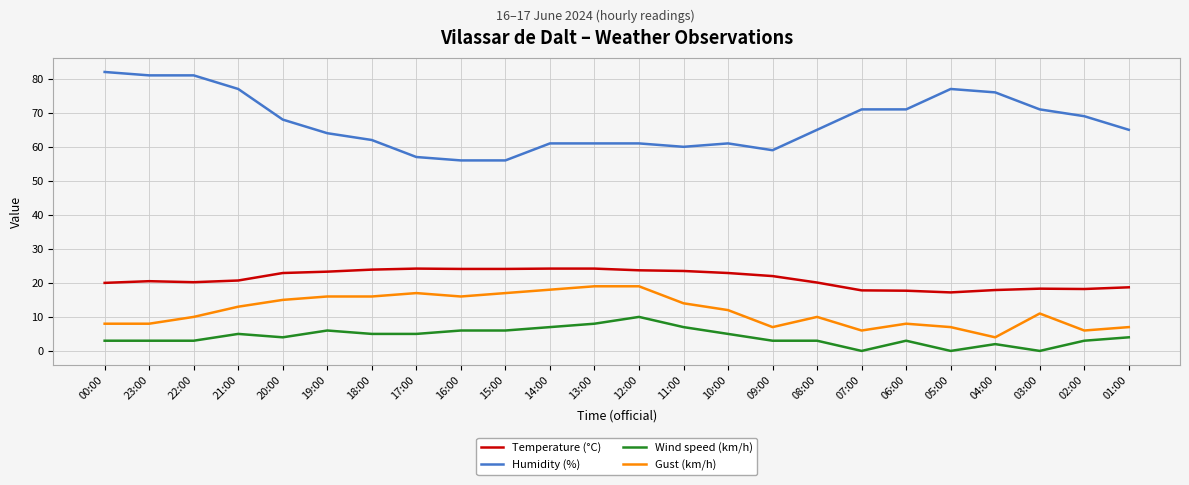

Rank the series by their maximum value, from lowest to highest.

Wind speed (km/h), Gust (km/h), Temperature (°C), Humidity (%)